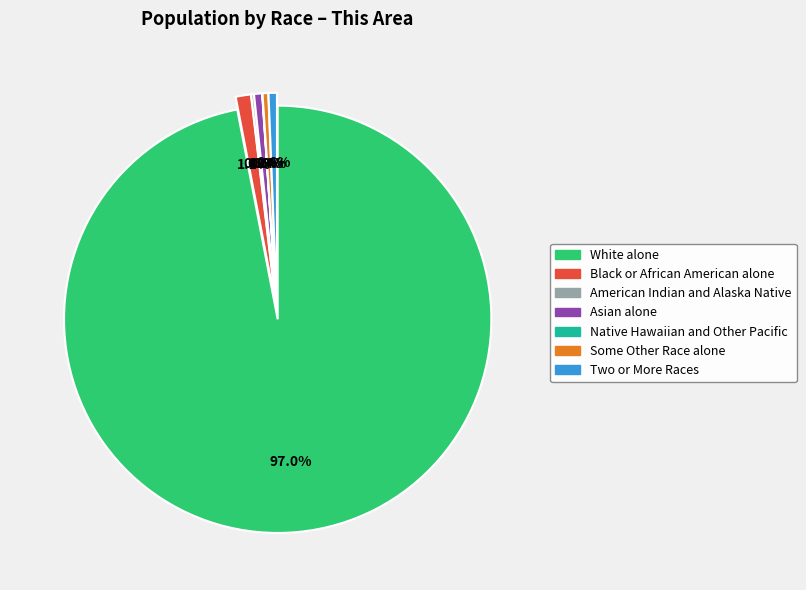

To the nearest percent, what is the average slice percentage?

14%